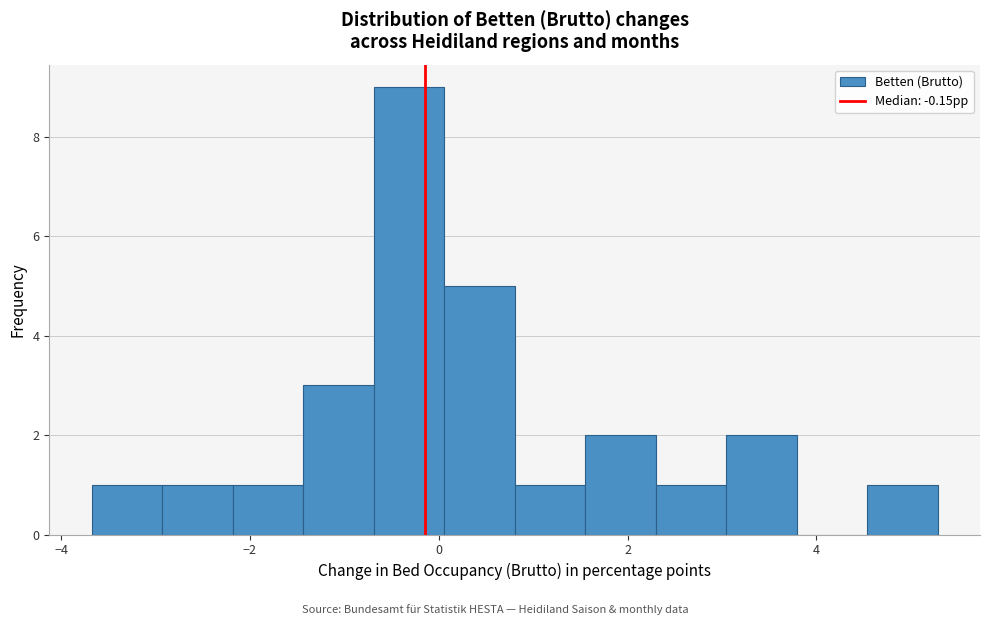

Read against the x-axis, roughly where is the centre of the tallest bar?

-0.4